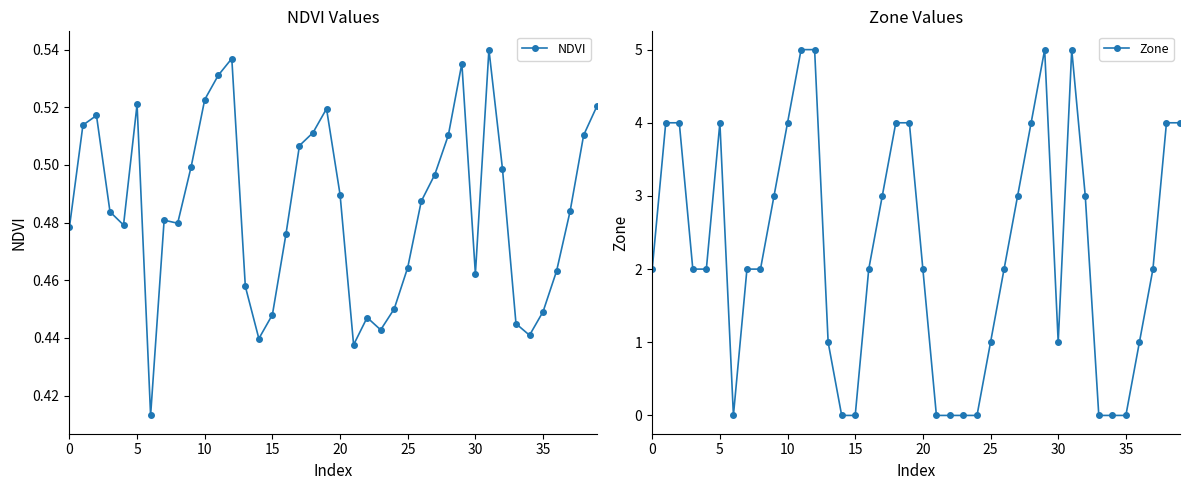

What is the label of the 33rd point from the left?

32